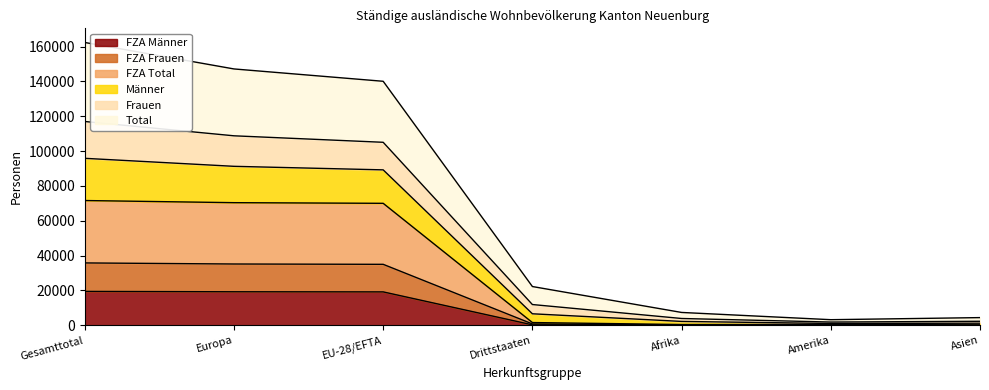

Which series has the largest total across all categories?

Total